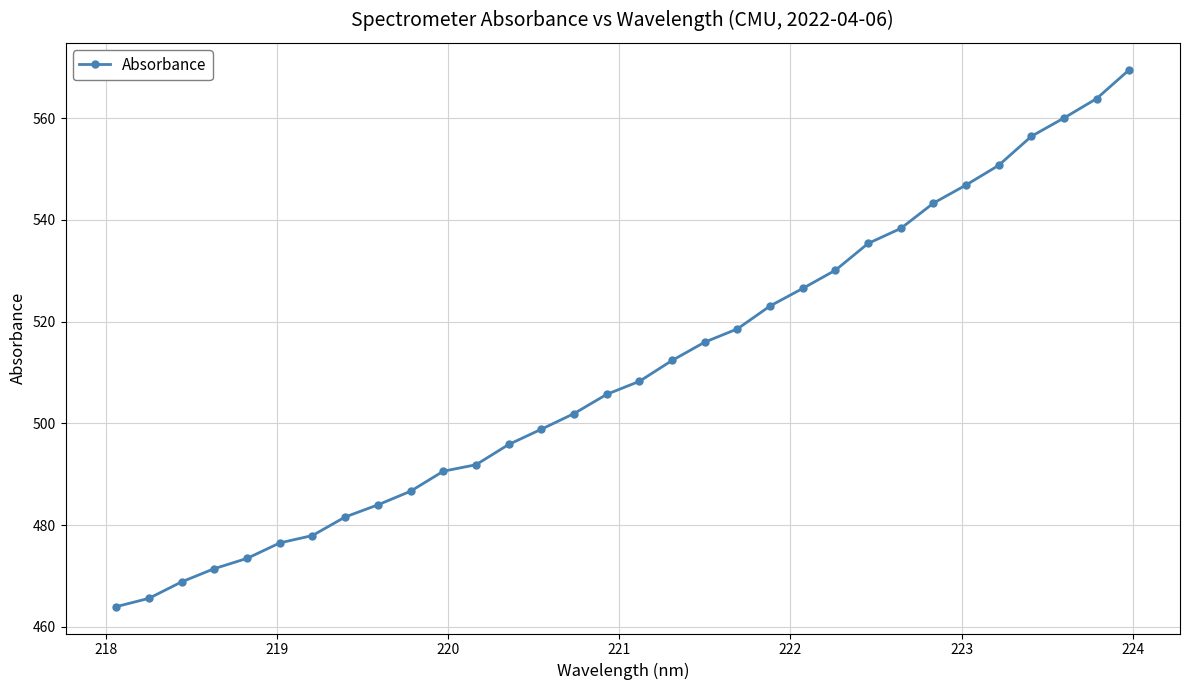

What is the difference between the second highest and second lowest values?

98.3